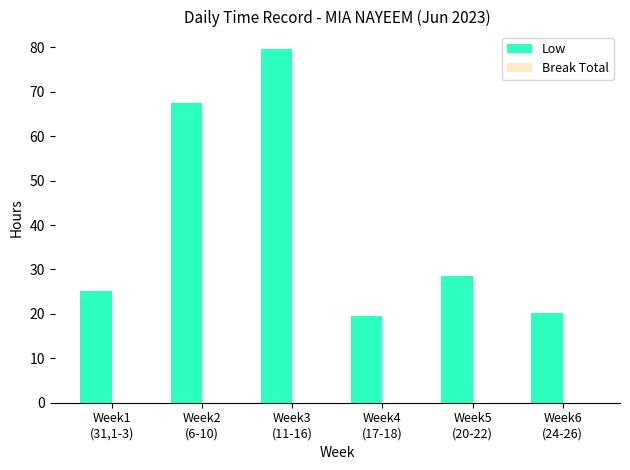

What is the value of the 6th bar from the left?

20.3